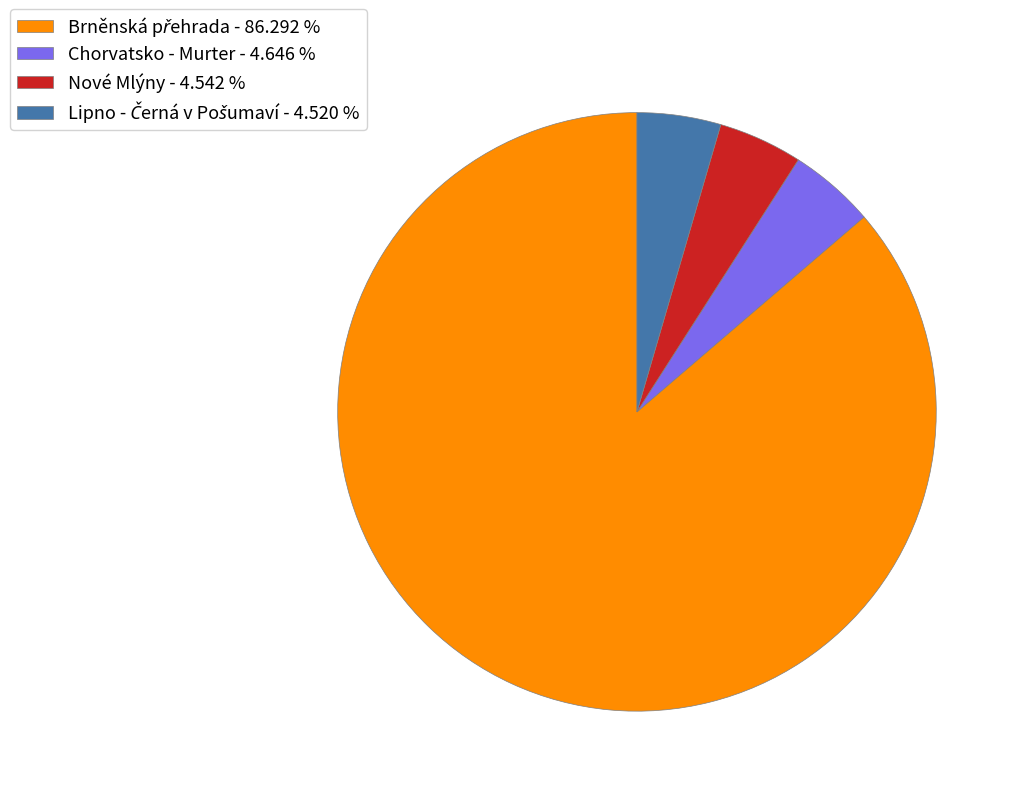

Is there any slice that represents more than half of the pie?

Yes